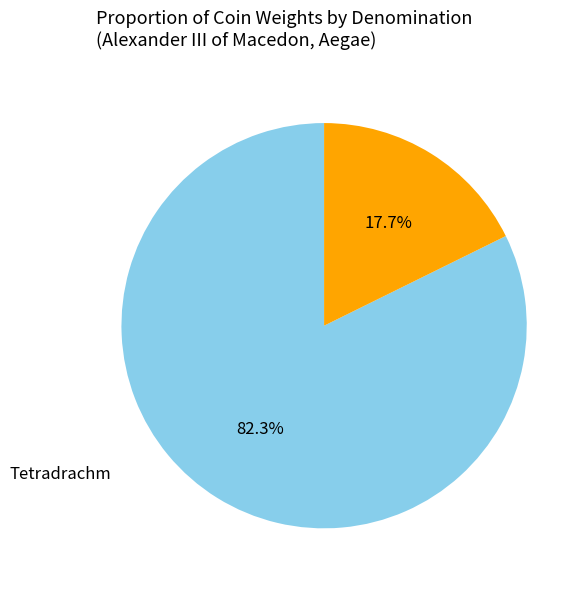

Is there any slice that represents more than half of the pie?

Yes